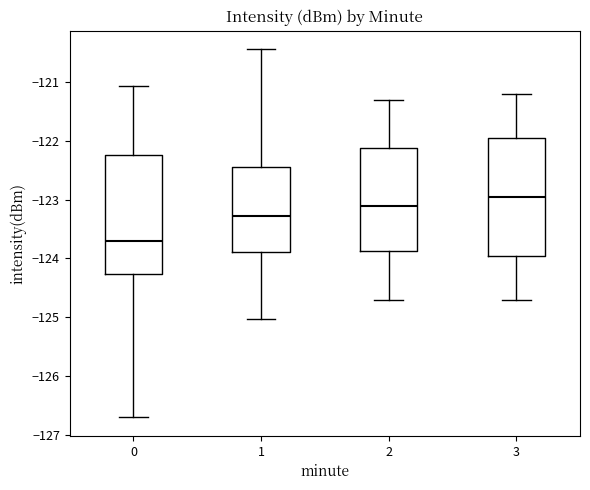

Which box has the lowest median line?

0